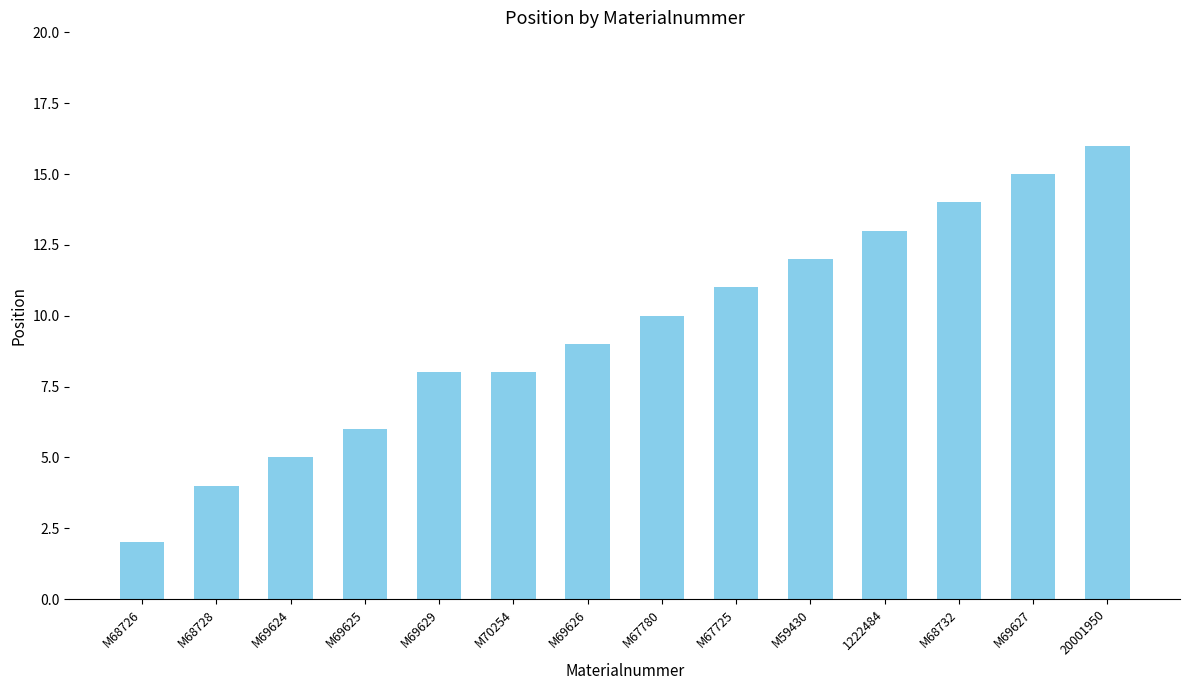

Approximately how many times larger is the value at M69624 compared to M69625?

0.8